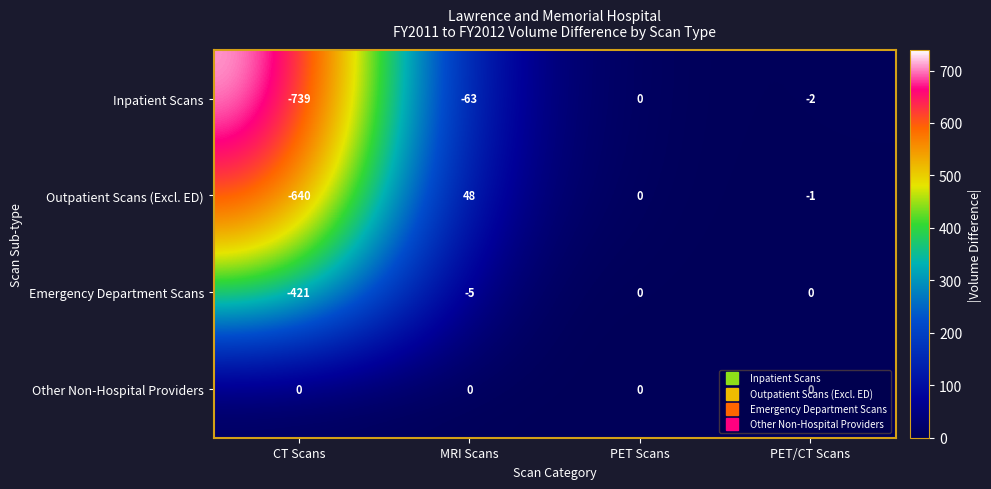

The value of Other Non-Hospital Providers at MRI Scans is 0. True or false?

True